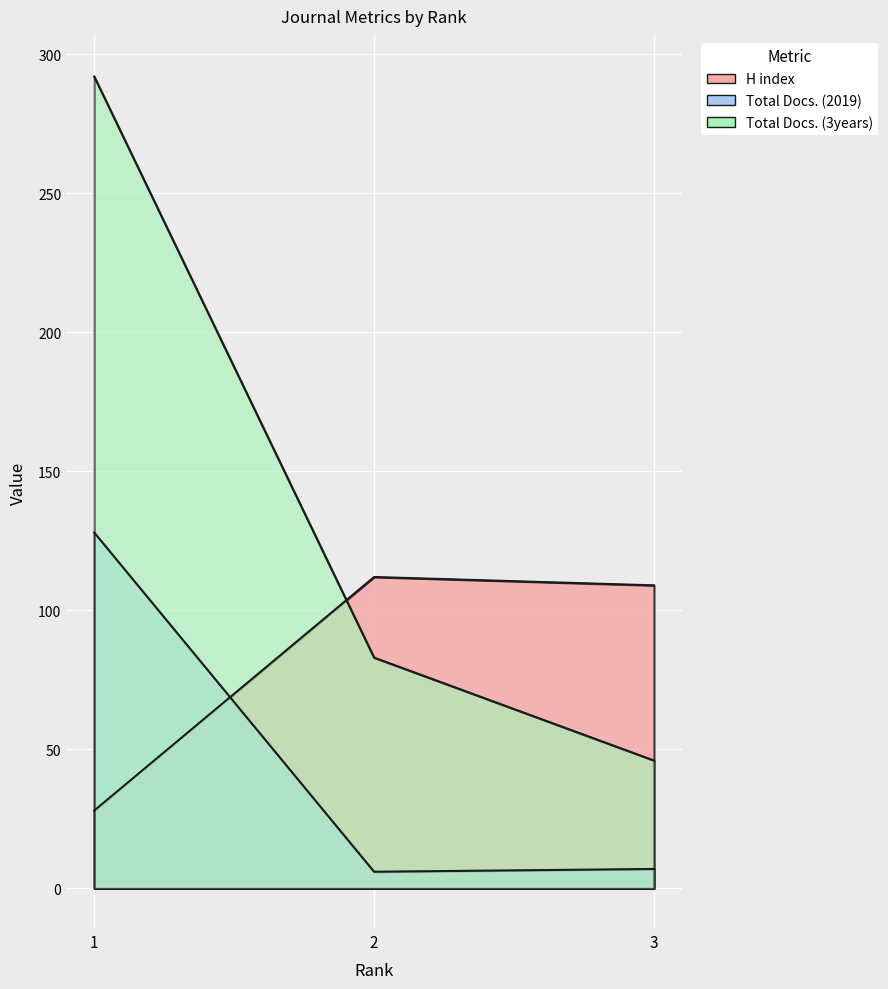

What is the sum of all Total Docs. (3years) values?

421